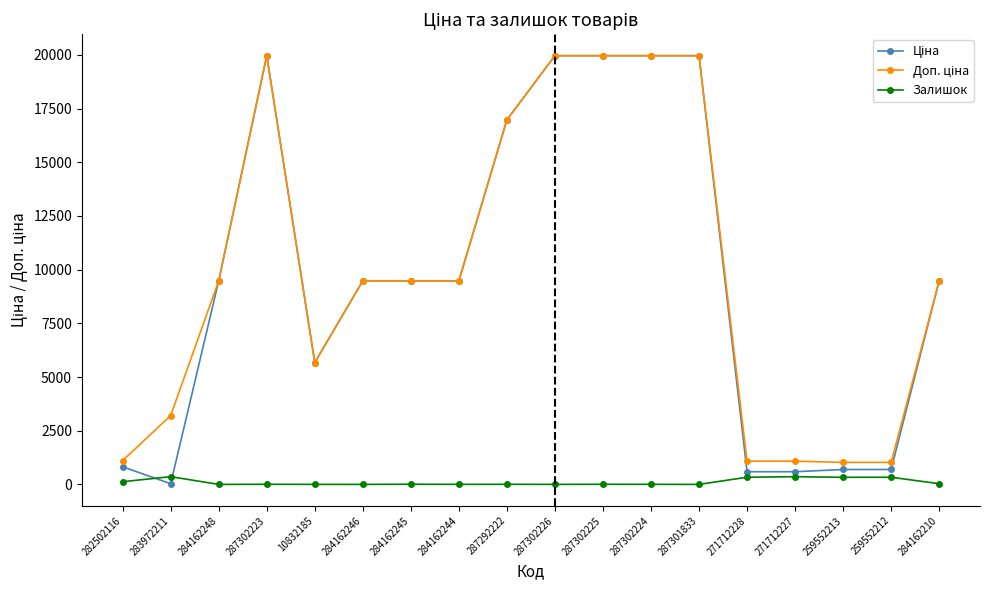

True or false: Залишок has more than 0 points higher than both neighbors.

True